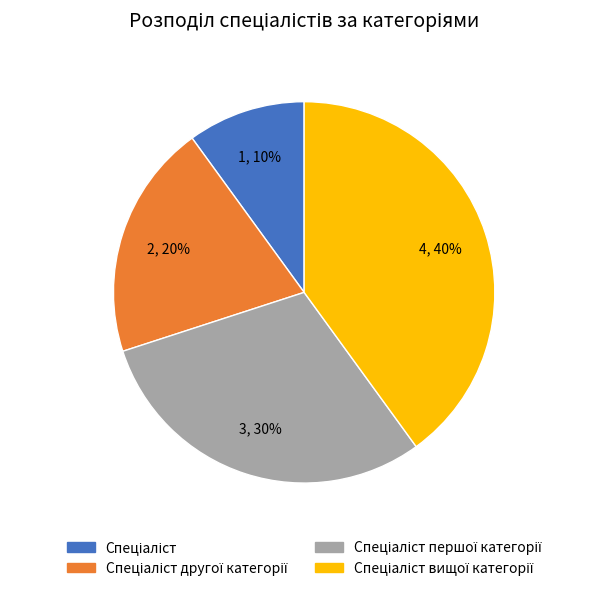

Does any single category account for the majority?

No